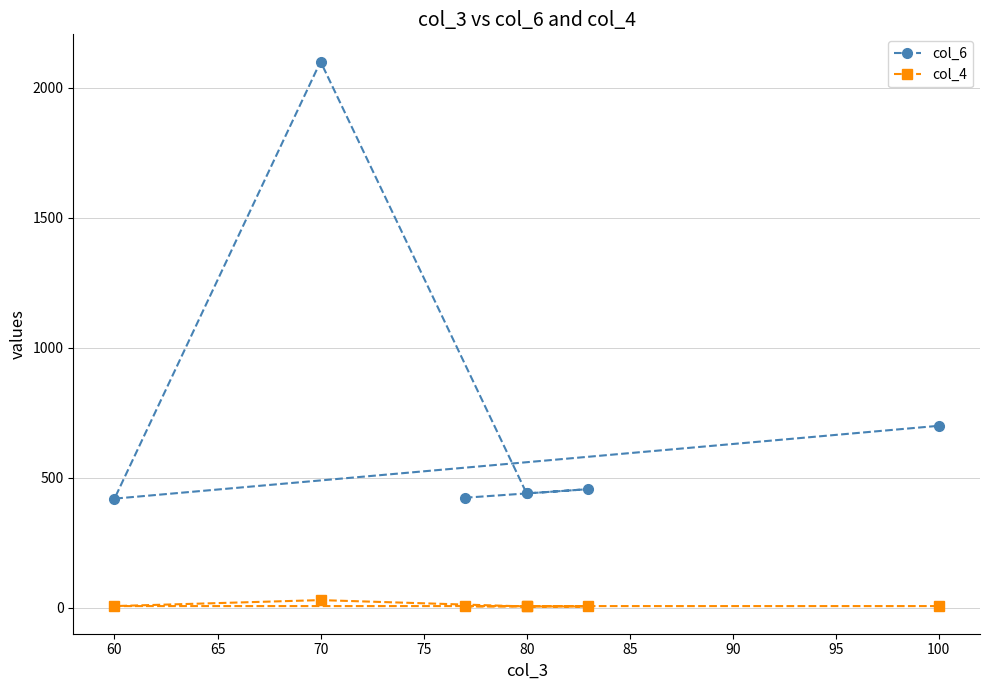

What are all the series names shown in the legend?

col_6, col_4